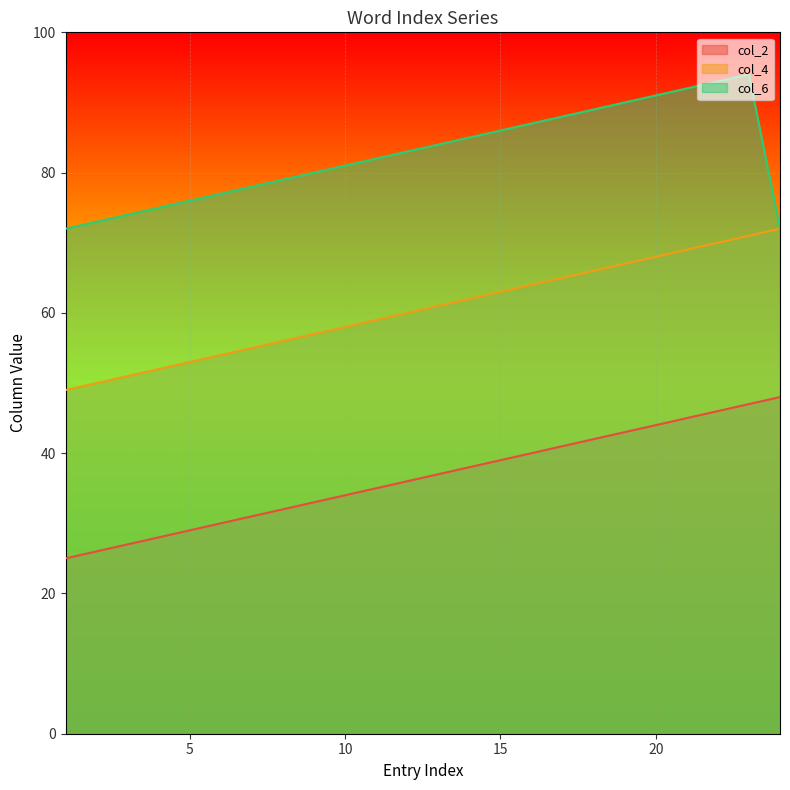

Between 14 and 9, which is larger?

14